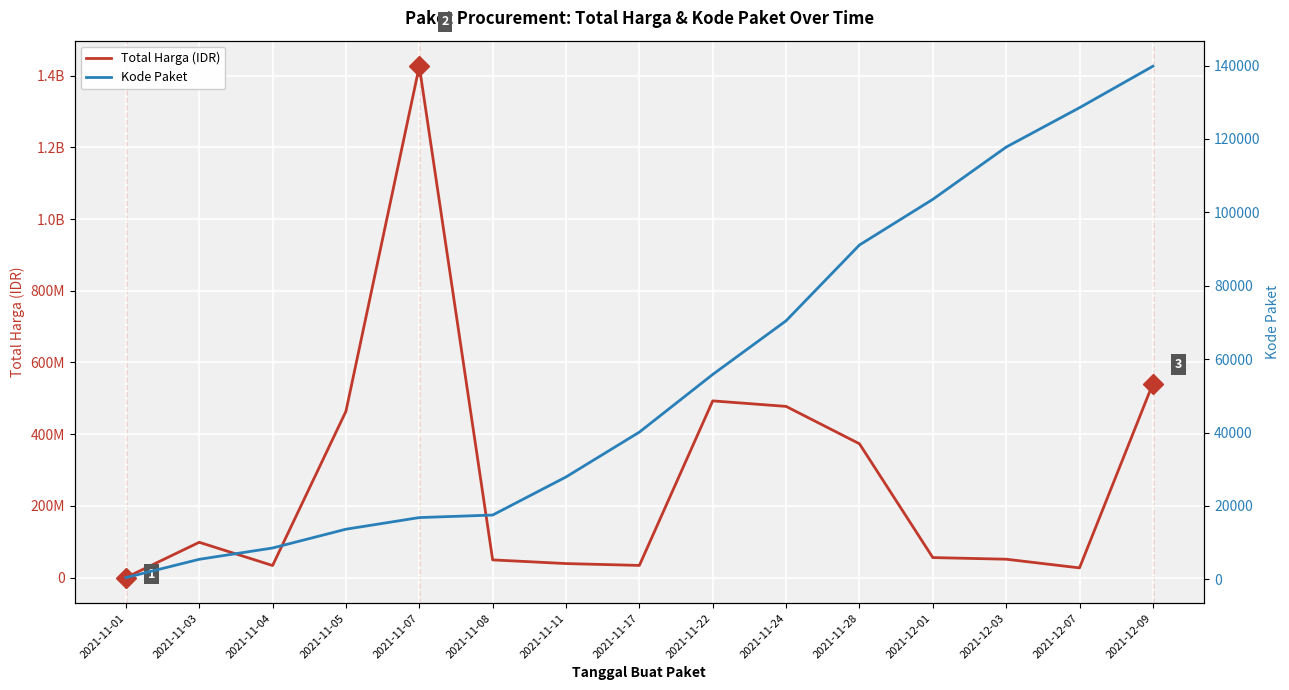

What is the difference between the Total Harga (IDR) values at 2021-11-24 and 2021-11-22?

15400000